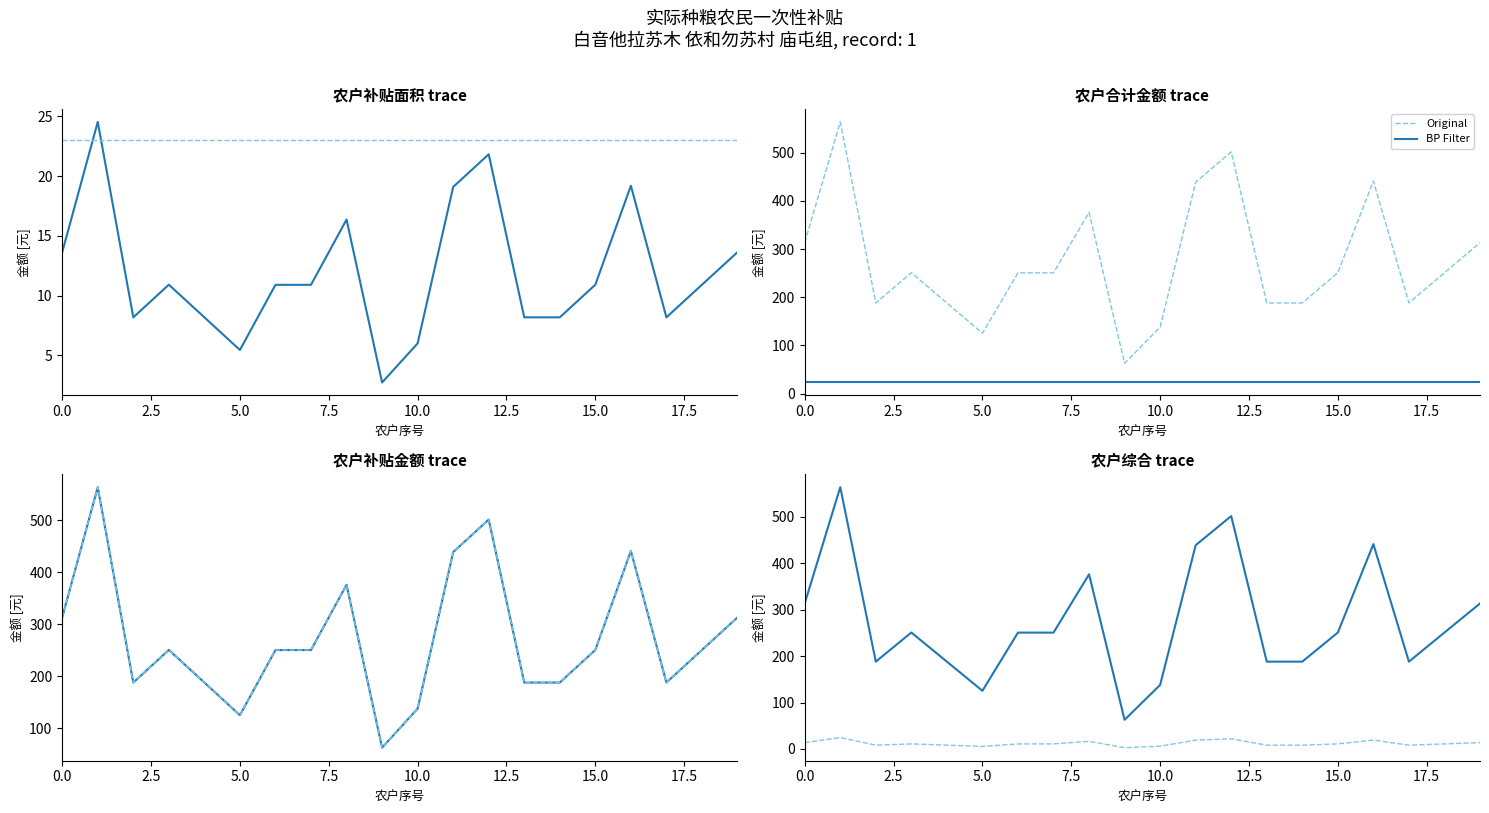

Rank the series at 11 from highest to lowest value.

BP Filter, Original